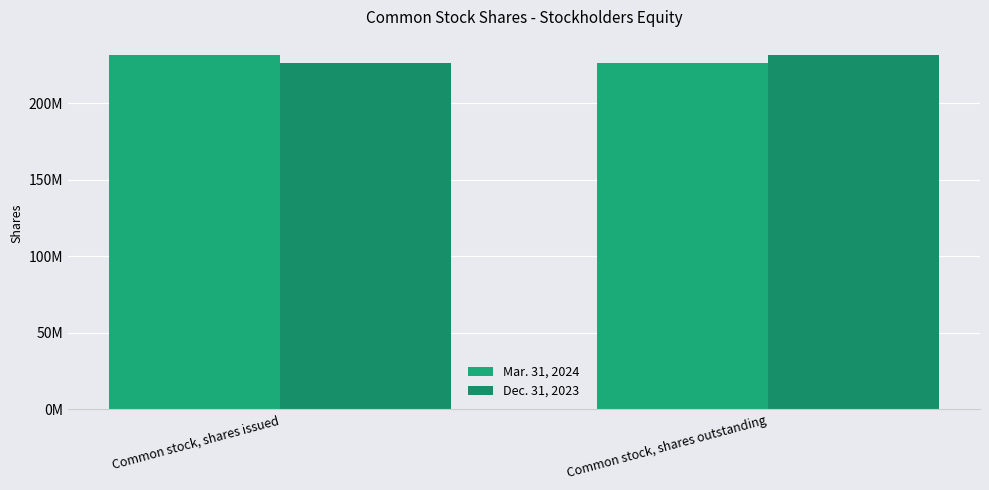

What are all the series names shown in the legend?

Mar. 31, 2024, Dec. 31, 2023